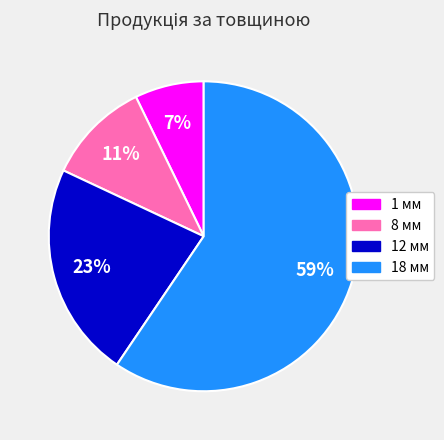

Do 1 мм and 18 мм together represent more than half of the pie?

Yes